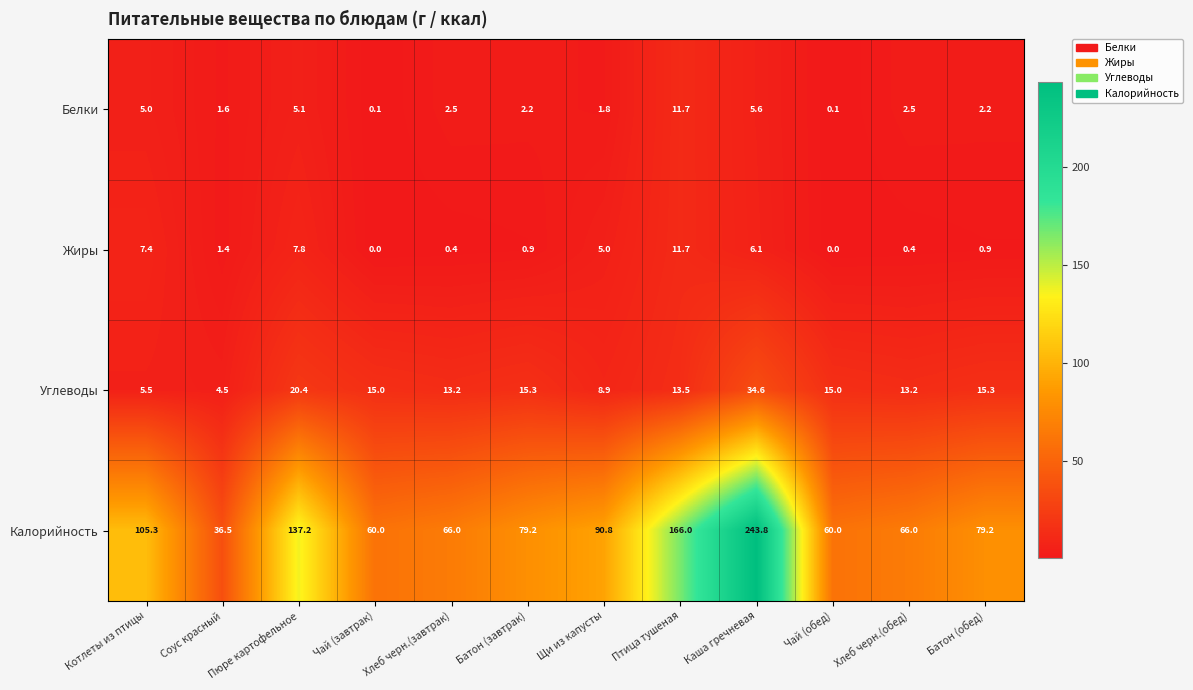

How many distinct data groups are displayed?

4